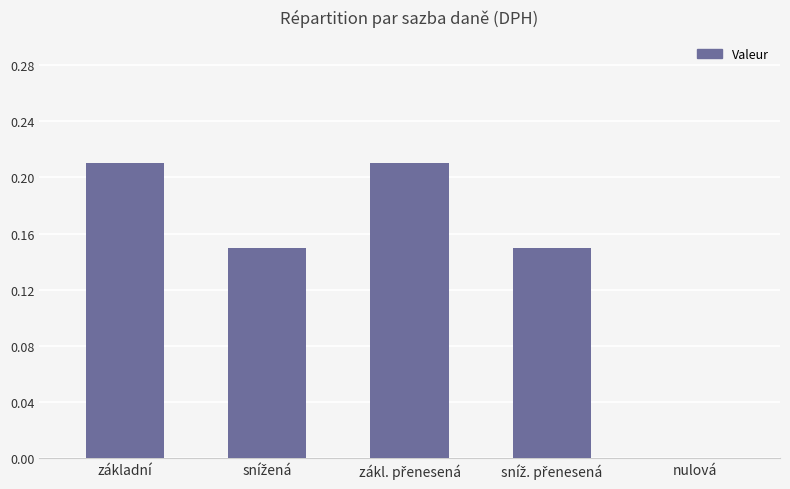

Is it true that the value at nulová is -0.1?

False